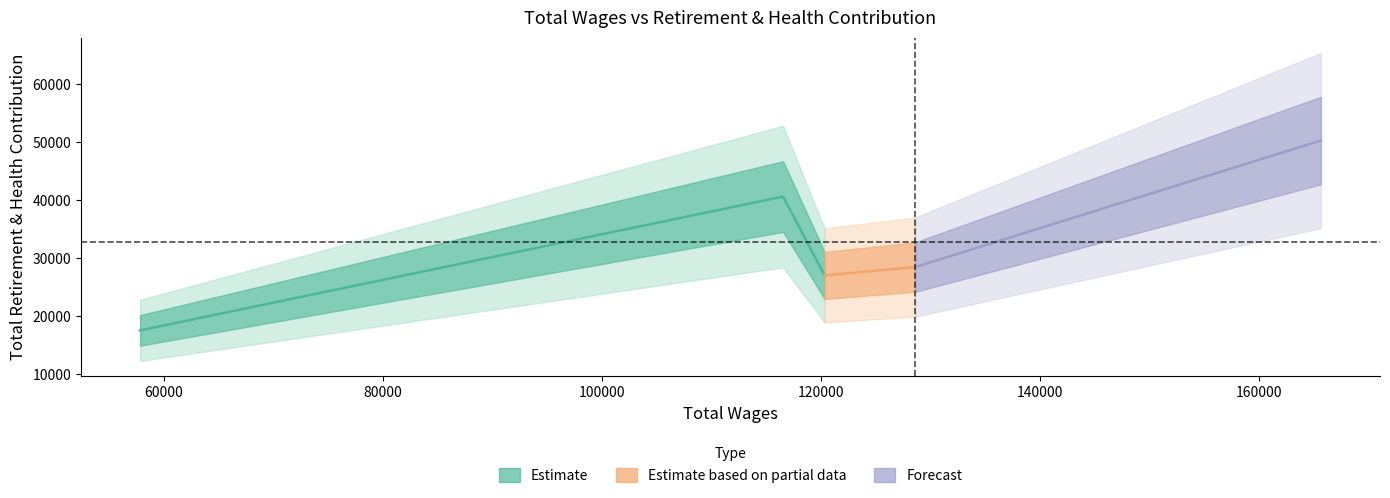

How many series are shown in this chart?

1